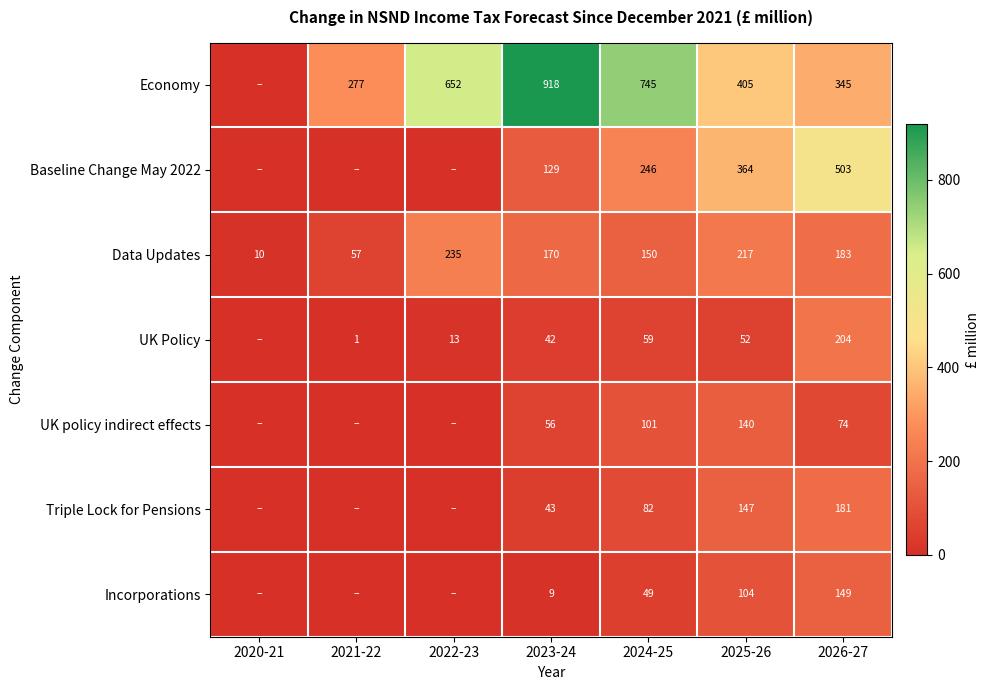

At which category is the sum across all series the highest?

2026-27